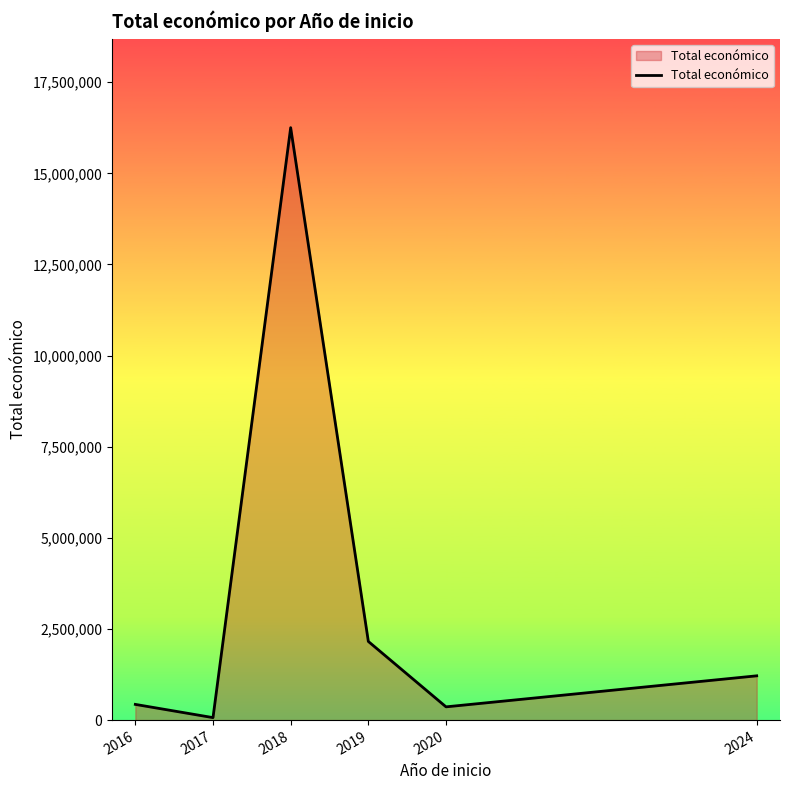

What is the change in value from 2017 to 2019?

+2089415